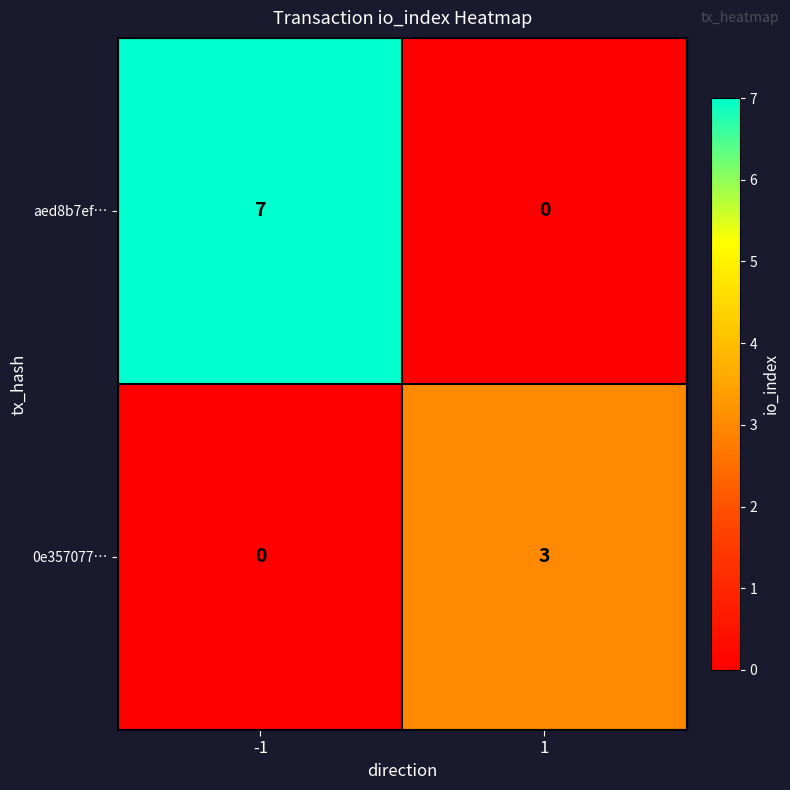

Is it true that aed8b7ef… equals 7 at -1?

True